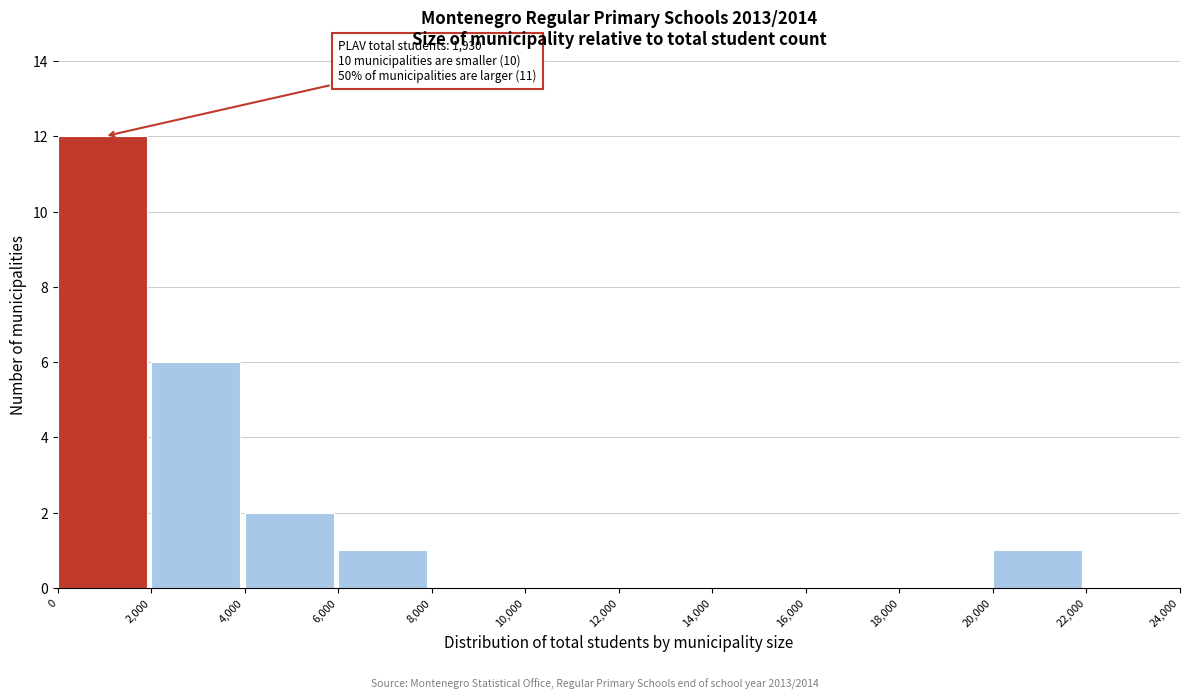

Which range on the x-axis has the tallest bar?

0 to 2,000